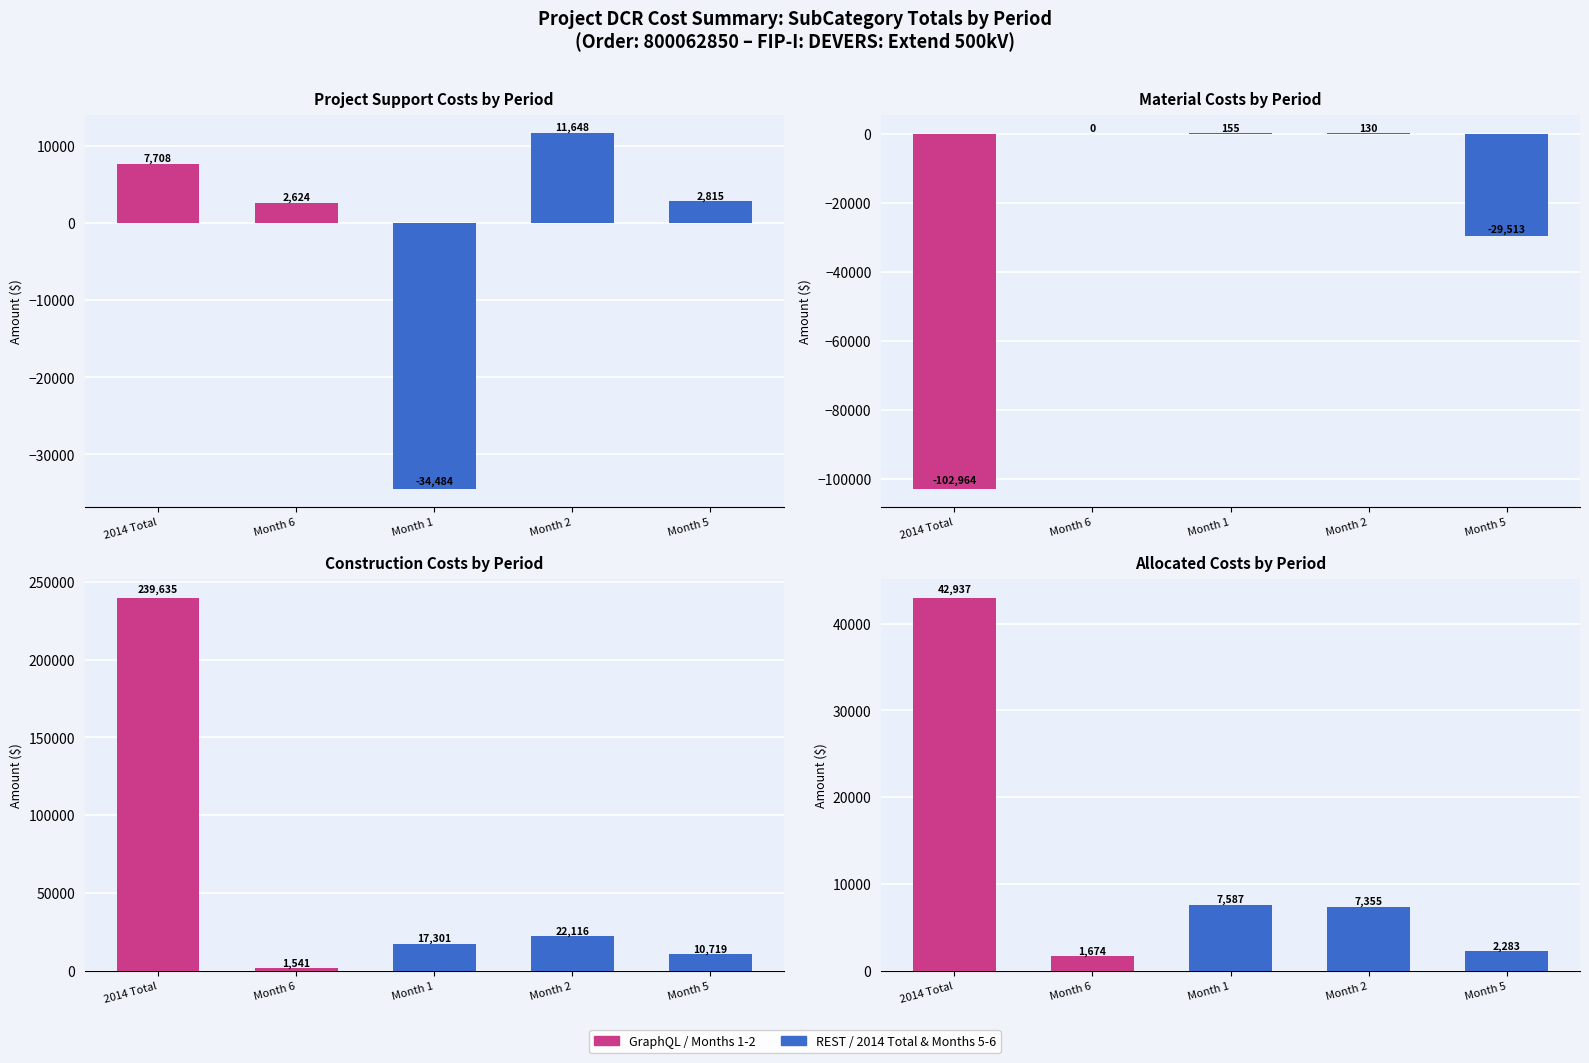

Read the 1. Project Support value at Month 2.

11648.2